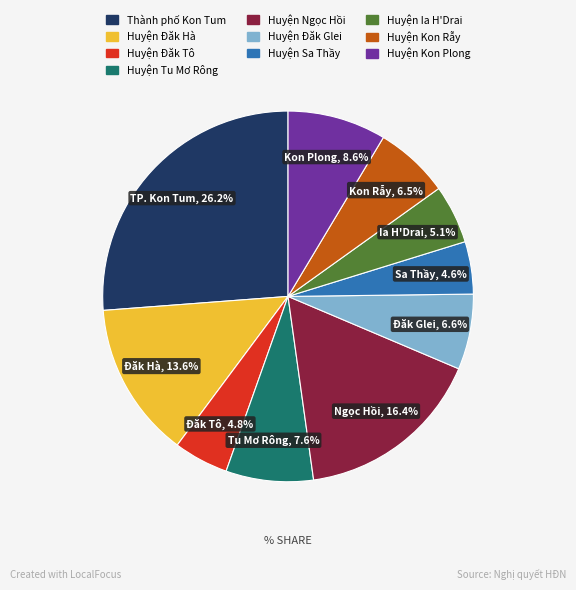

To the nearest percent, what percentage of the pie is Huyện Đăk Hà?

14%